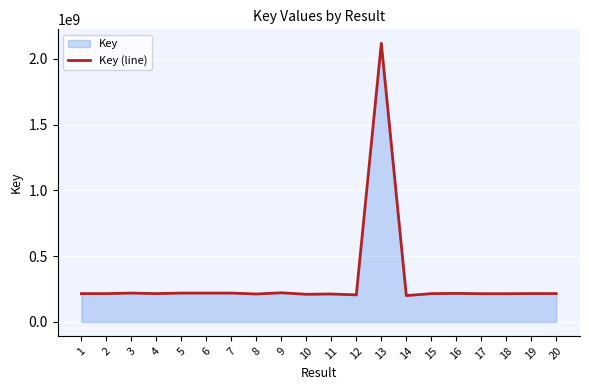

The value at 14 is 104886076. True or false?

False